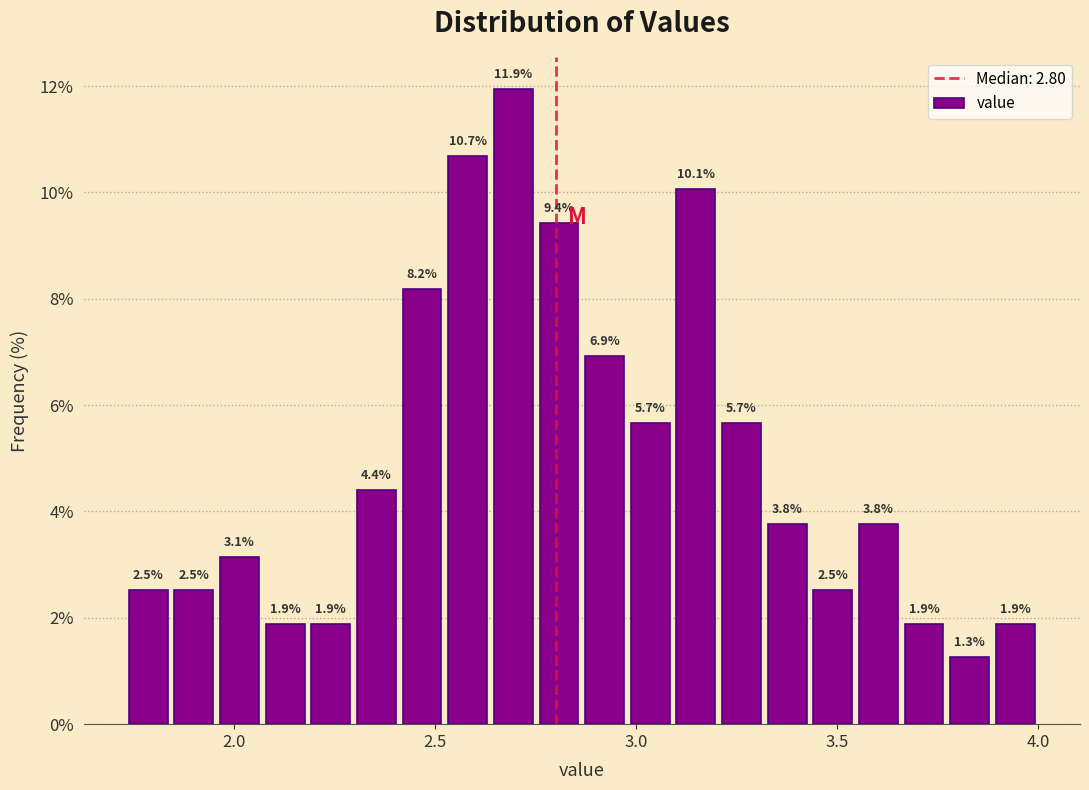

Around what value on the x-axis is the tallest bar? Give the approximate position of its centre, as read against the axis.

2.70